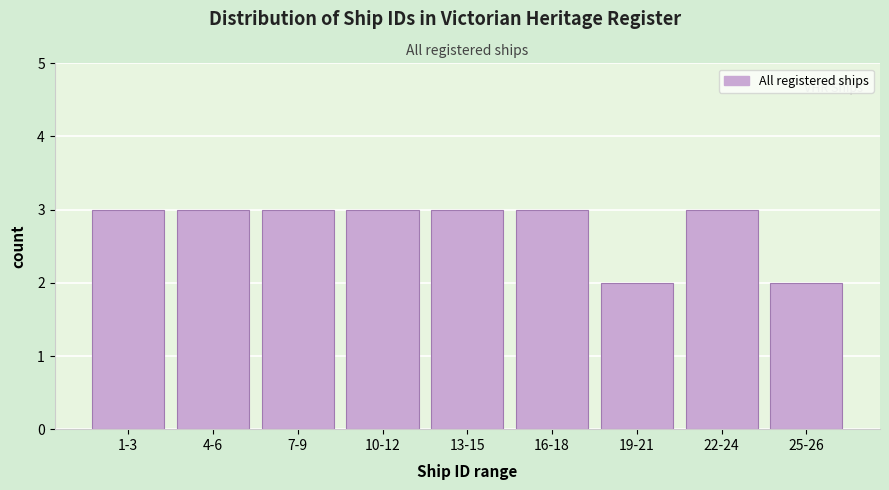

Reading right to left, transcribe all the data shown in this chart.

25-26=2	22-24=3	19-21=2	16-18=3	13-15=3	10-12=3	7-9=3	4-6=3	1-3=3